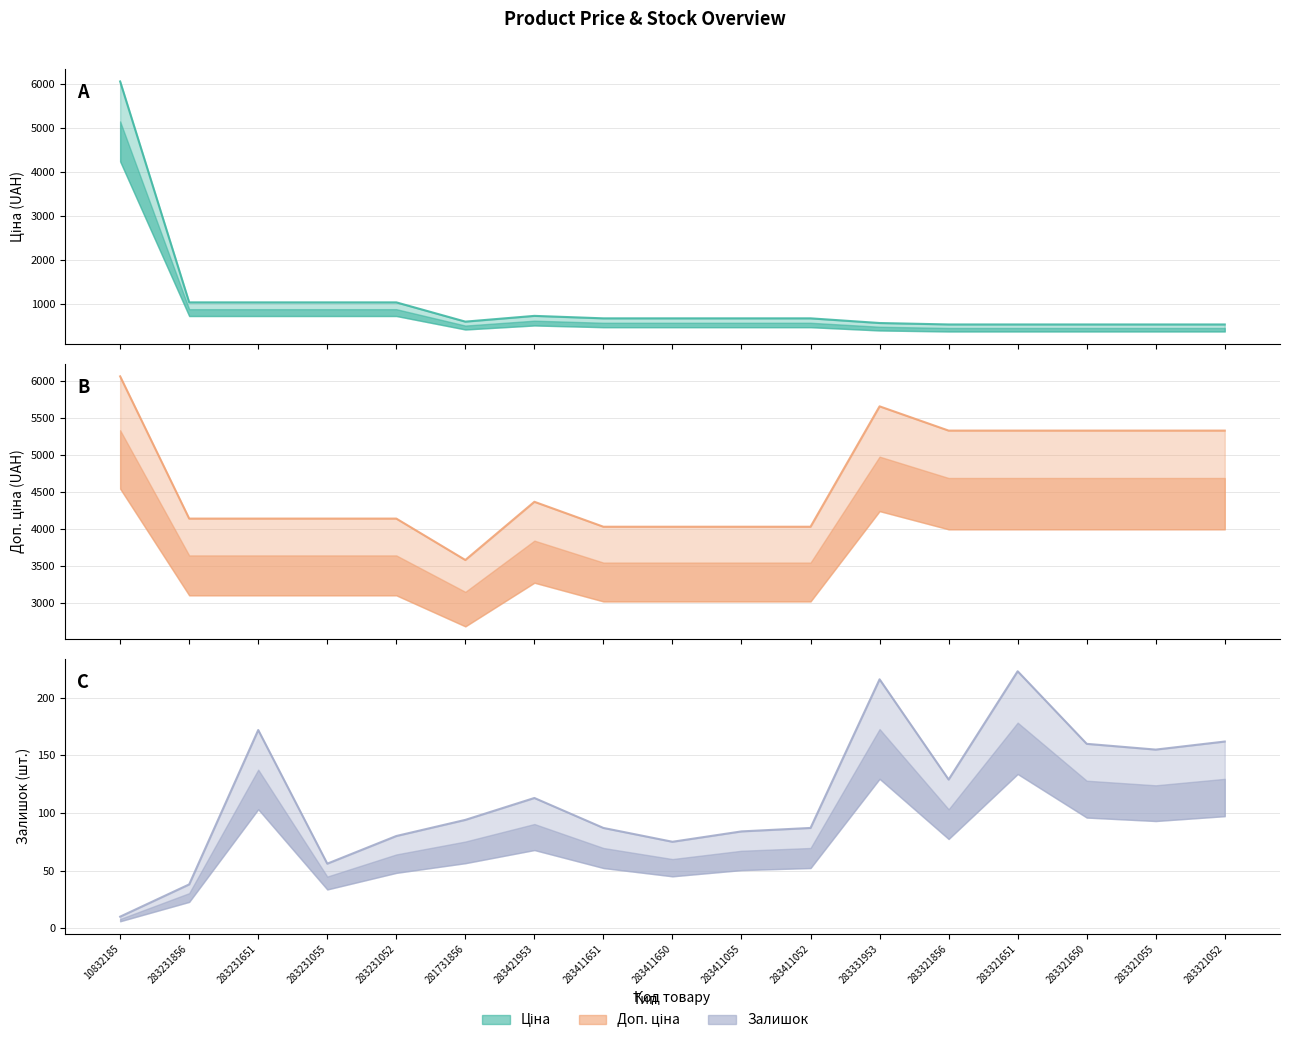

Does the chart have visible grid lines?

Yes